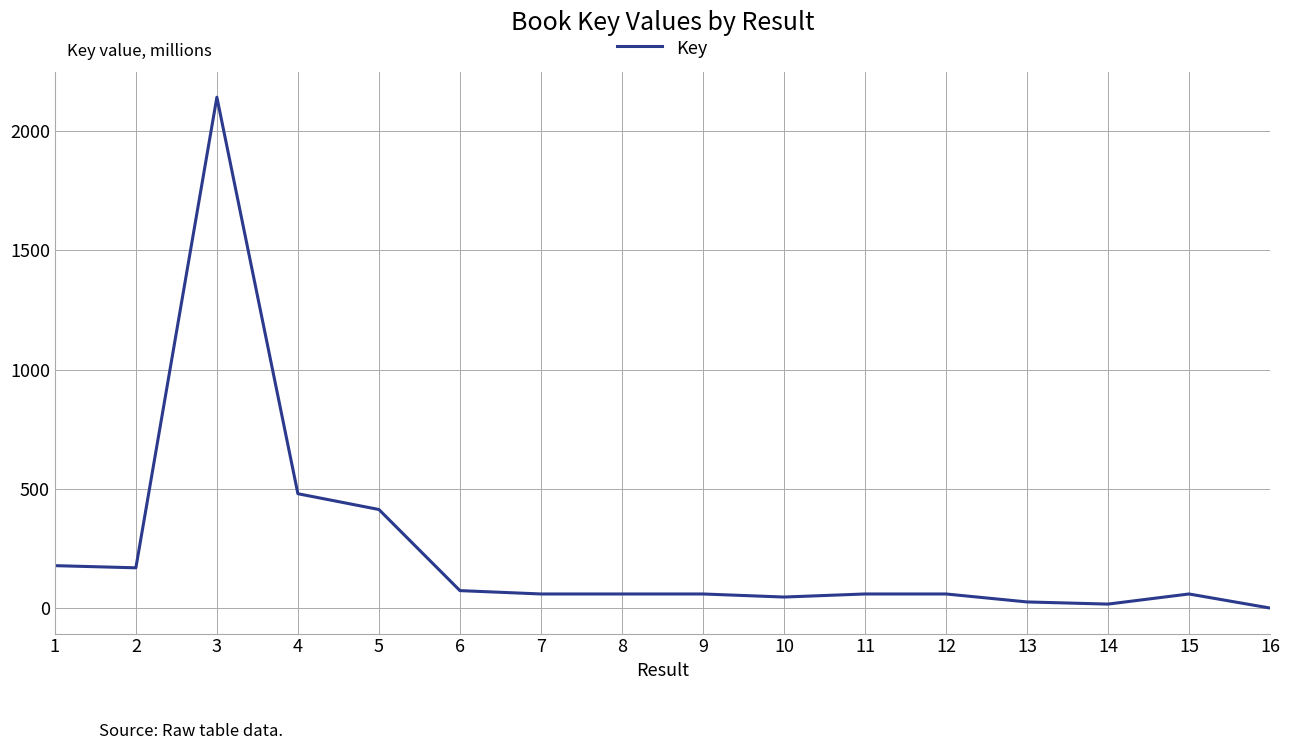

The value at 2 is 939.7. True or false?

False